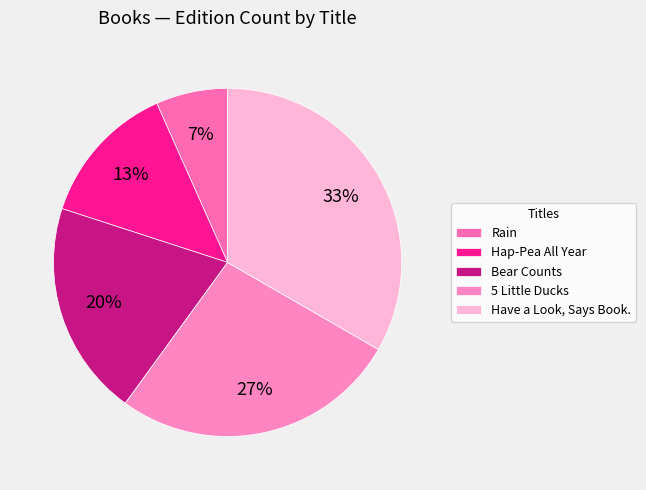

How many slices are in this pie chart?

5